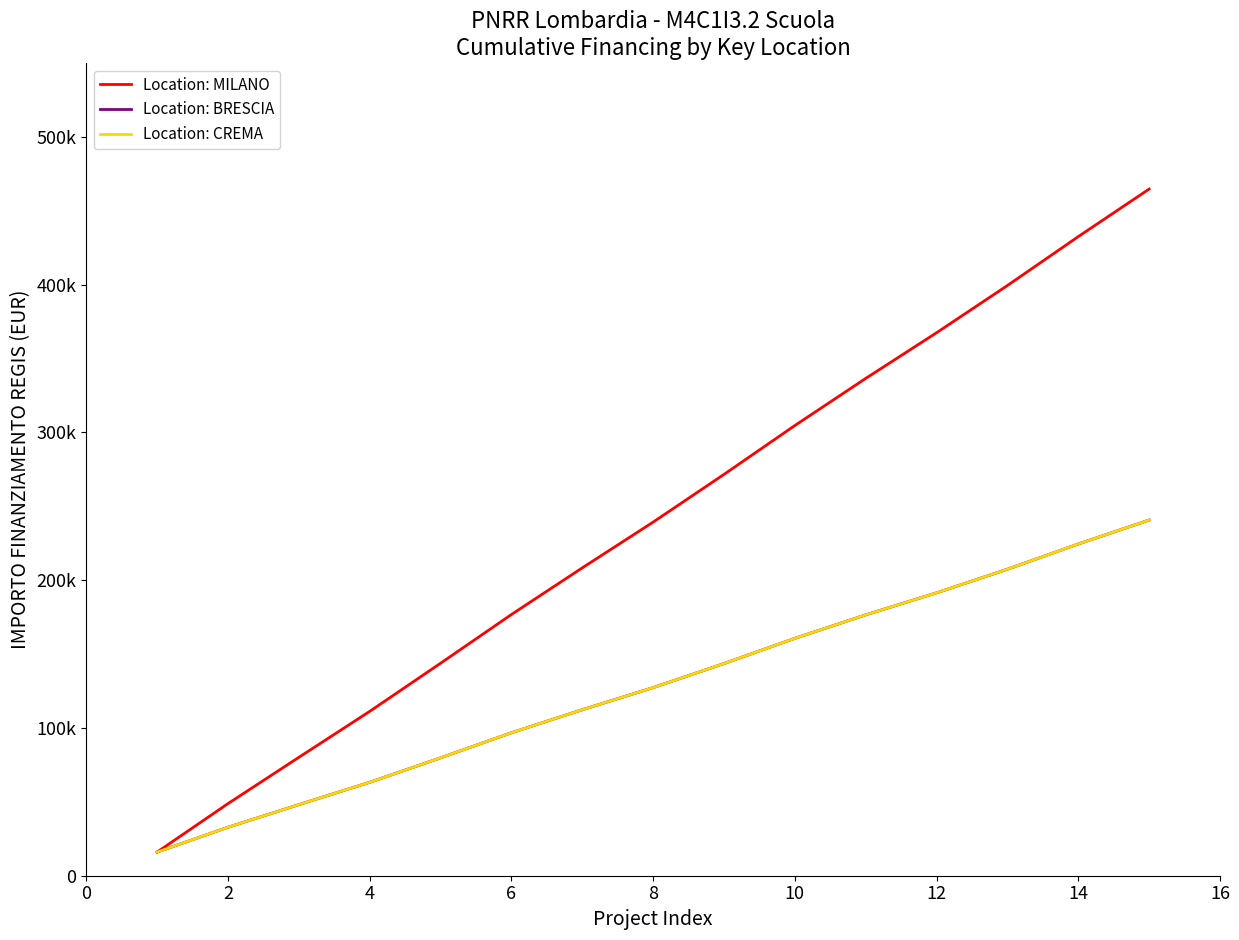

Does the chart display data point markers on the line(s)?

No